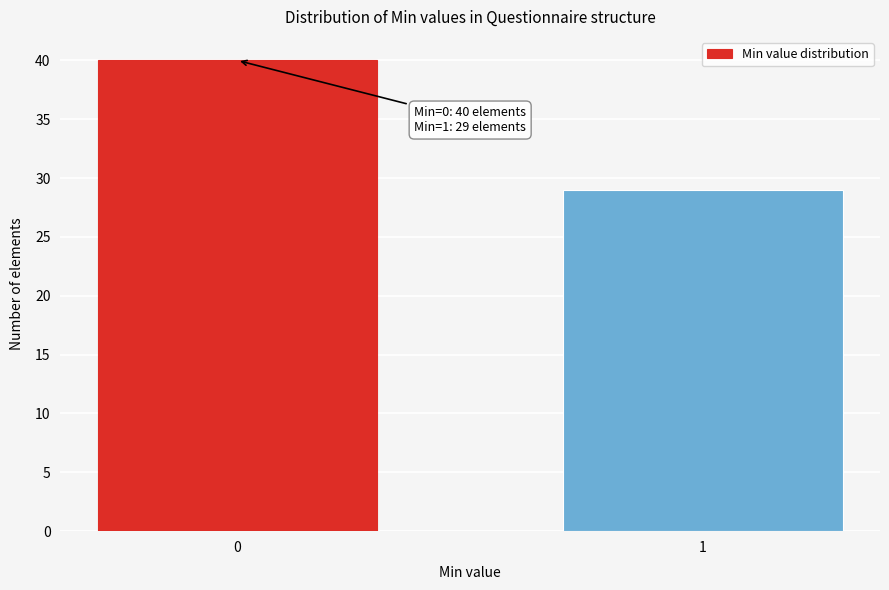

Reading left to right, what are all the values shown in this chart?

40	29